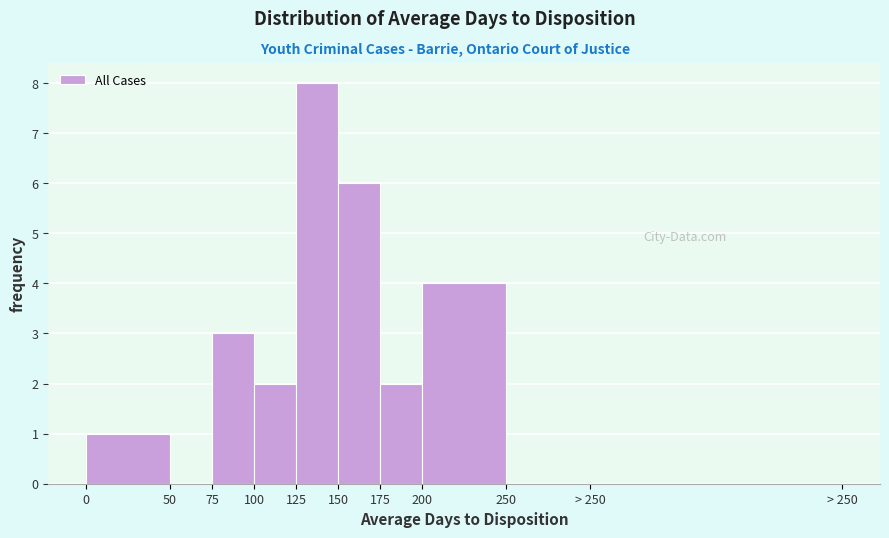

Reading right to left, what are all the values shown in this chart?

> 250=0	250=0	200=4	175=2	150=6	125=8	100=2	75=3	50=0	0=1